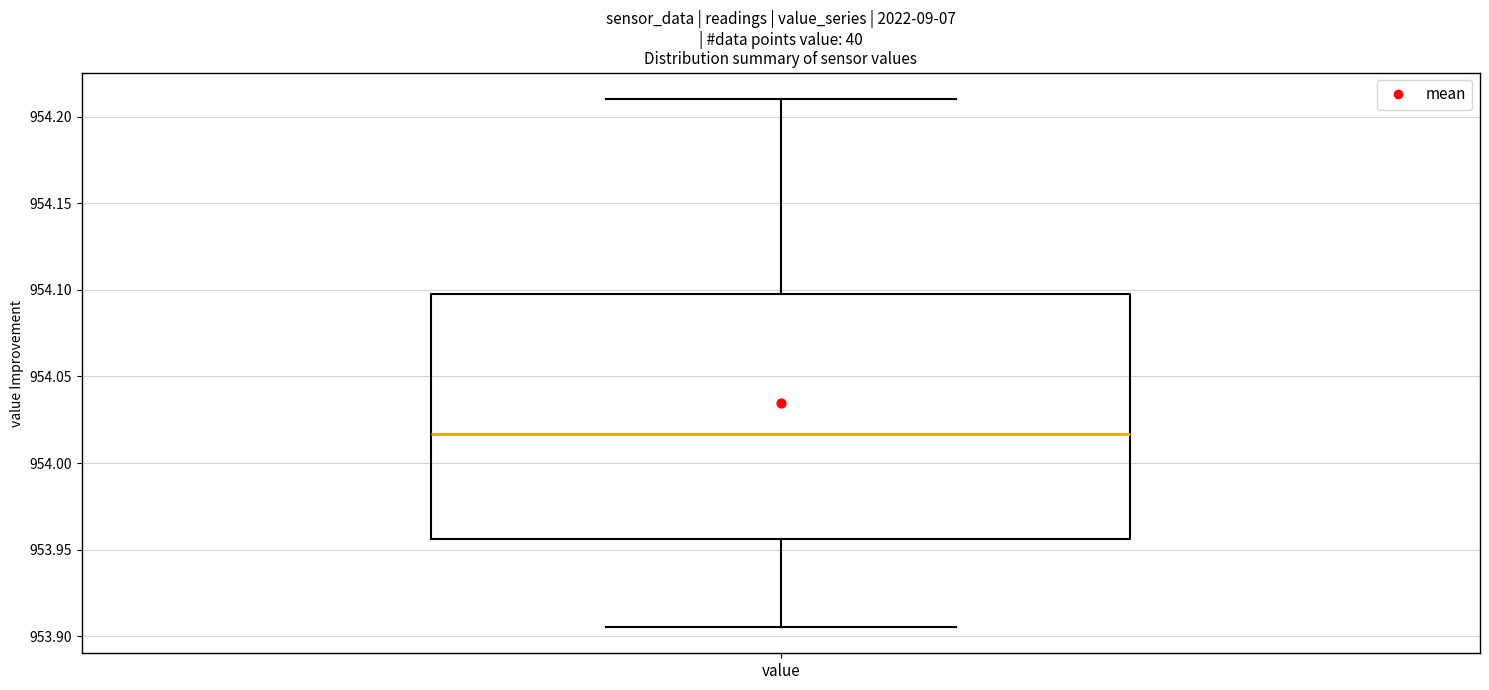

Where is the upper edge of the box for value on the y-axis? The values are not printed on the chart, so give them approximately, as read against the axis.

954.100